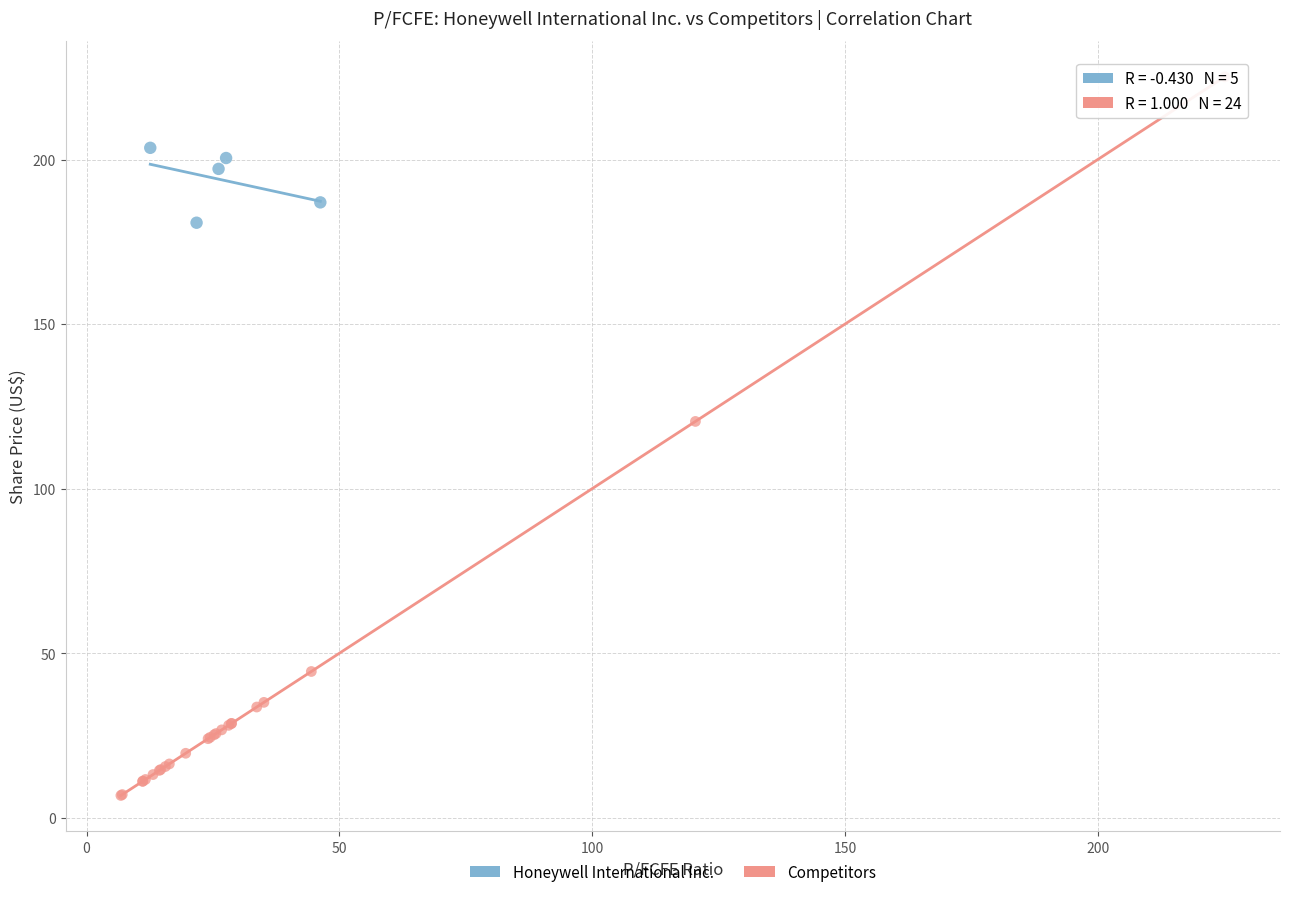

Which series reaches the maximum Y coordinate?

Competitors